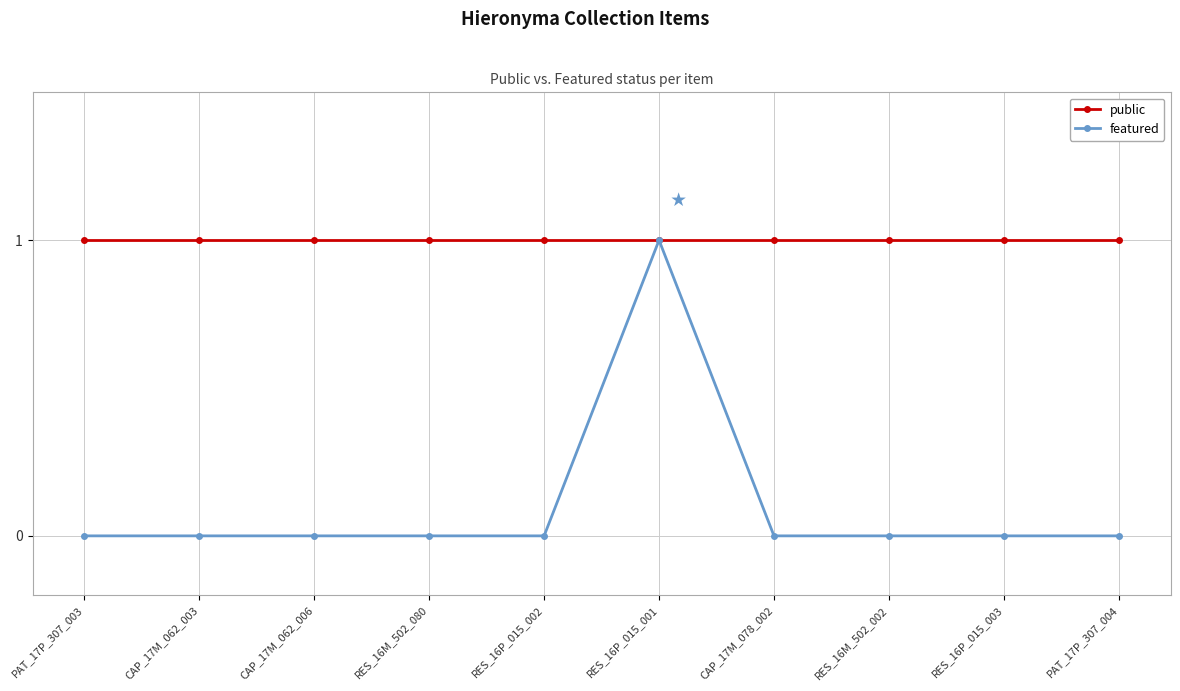

Which series has the largest range (max minus min)?

featured